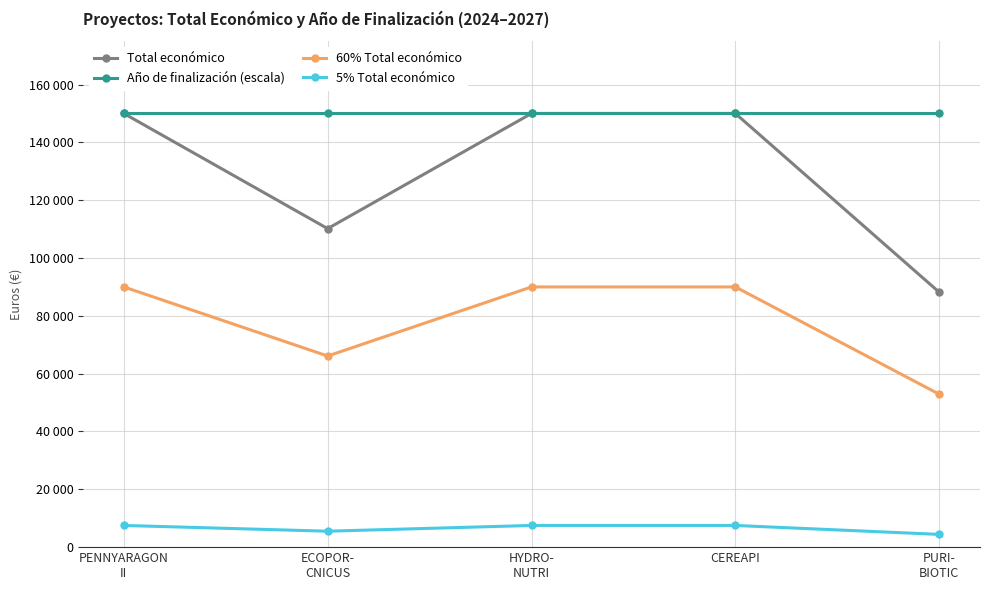

True or false: Año de finalización (escala) and 60% Total económico cross at least once.

False